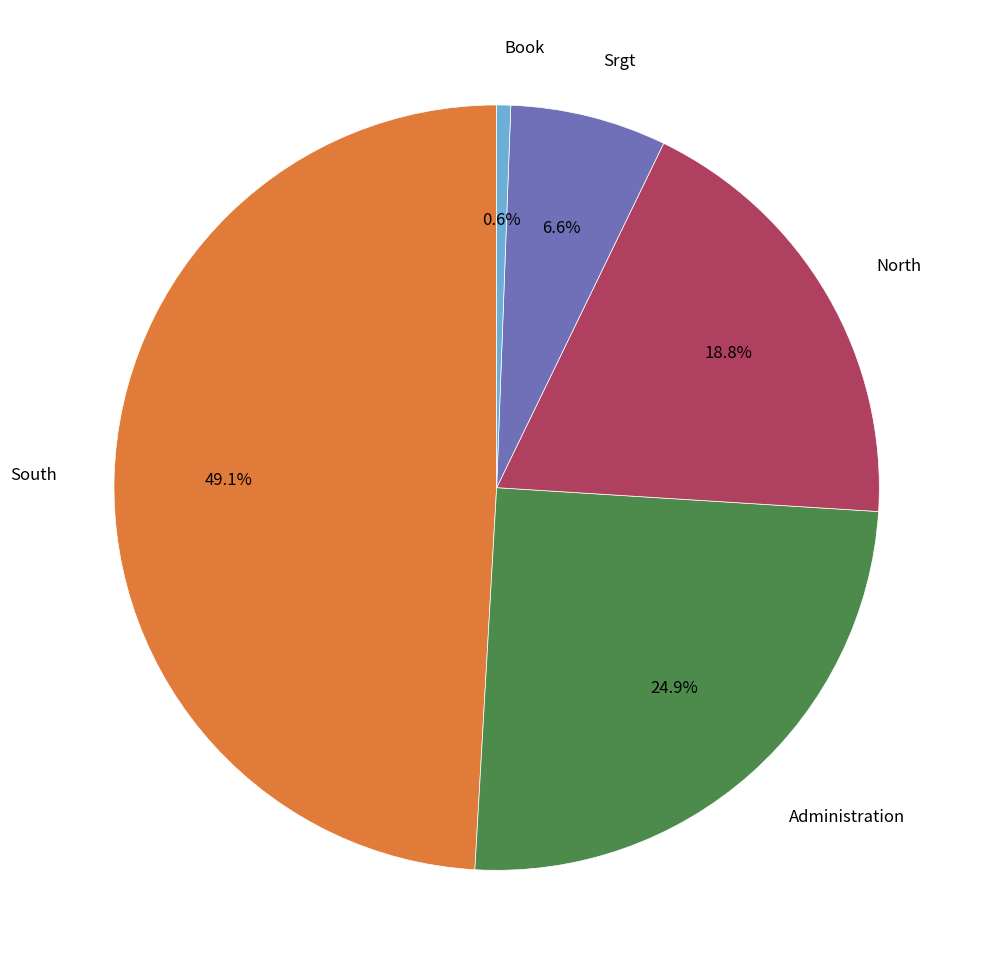

Count the number of slices in the pie.

5